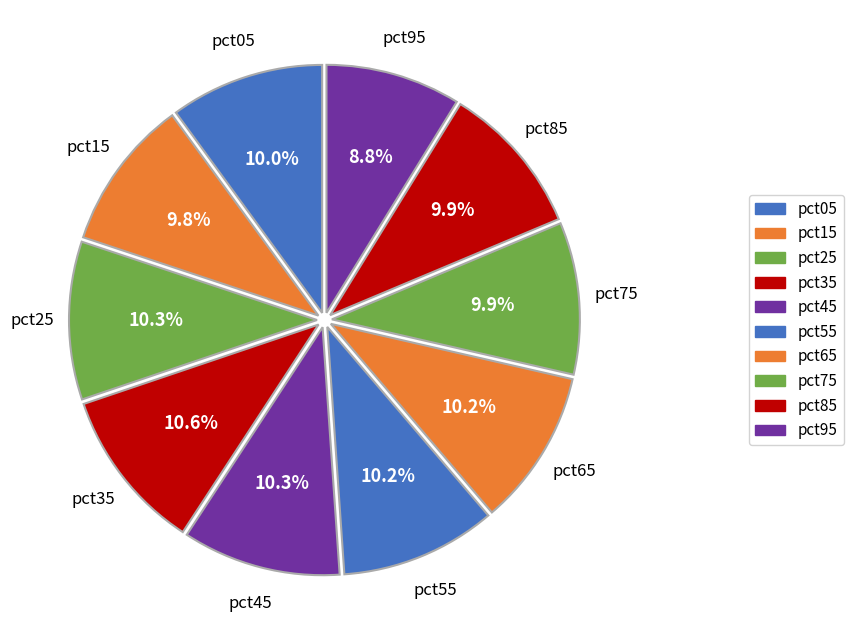

Does any single category account for the majority?

No